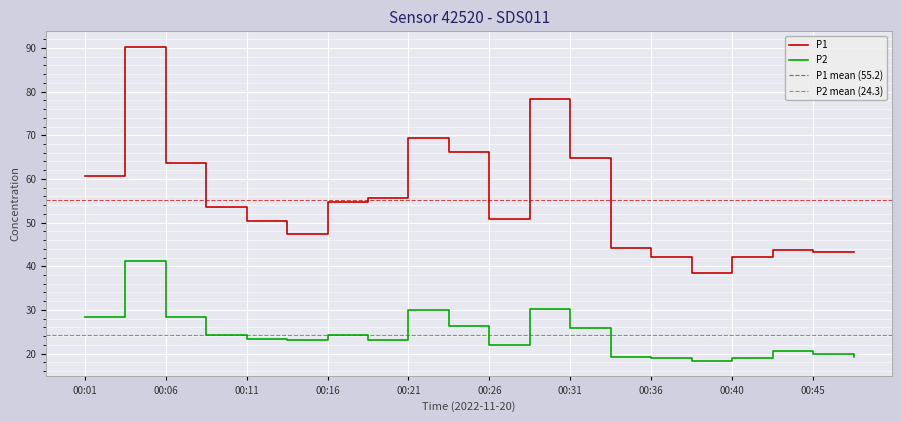

What is the minimum value shown in the chart?

18.4